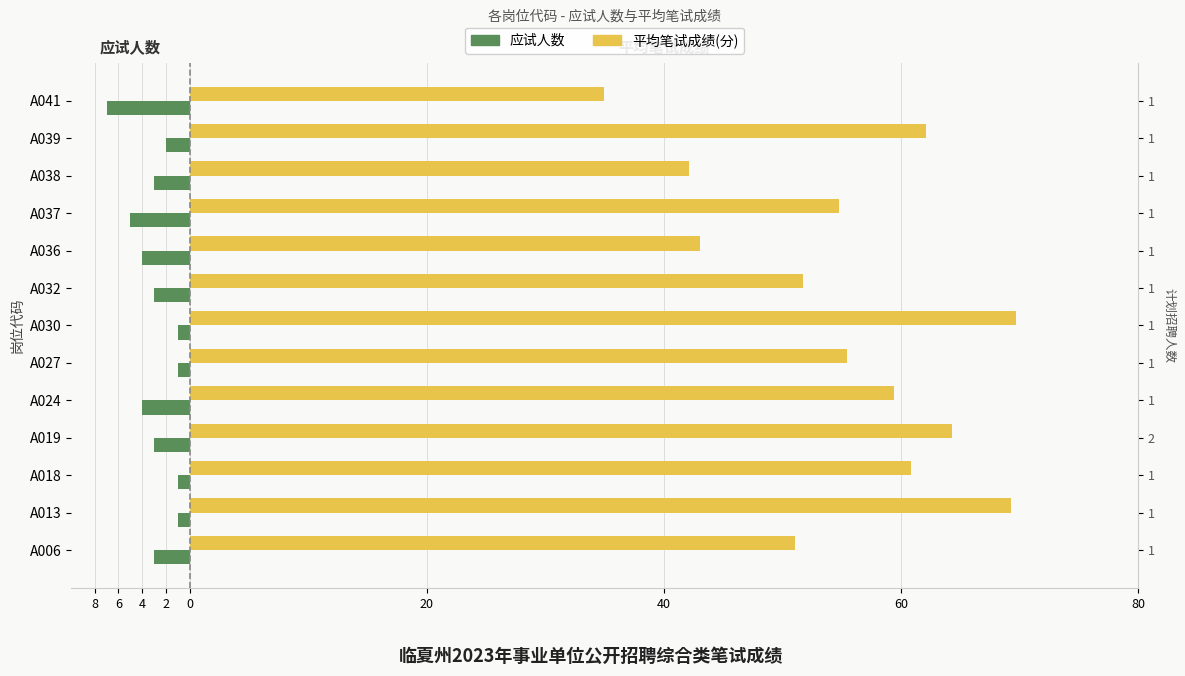

Rank the series at A039 from highest to lowest value.

平均笔试成绩, 应试人数